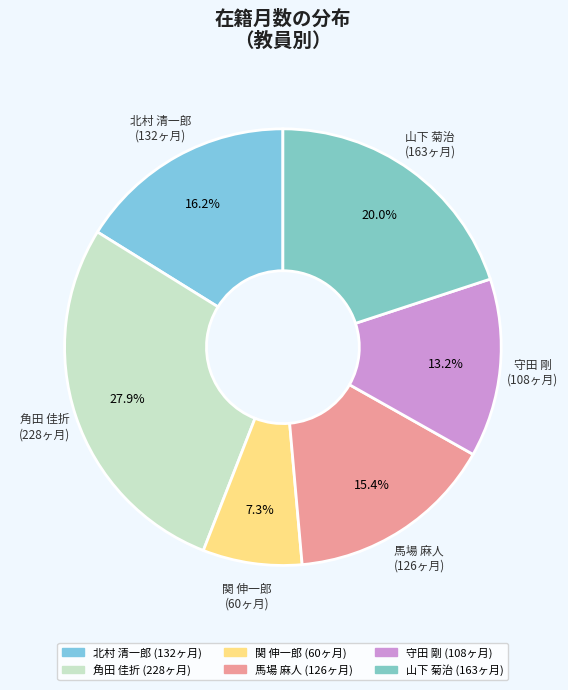

To the nearest percent, what is the combined percentage of 山下 菊治 and 角田 佳折?

48%